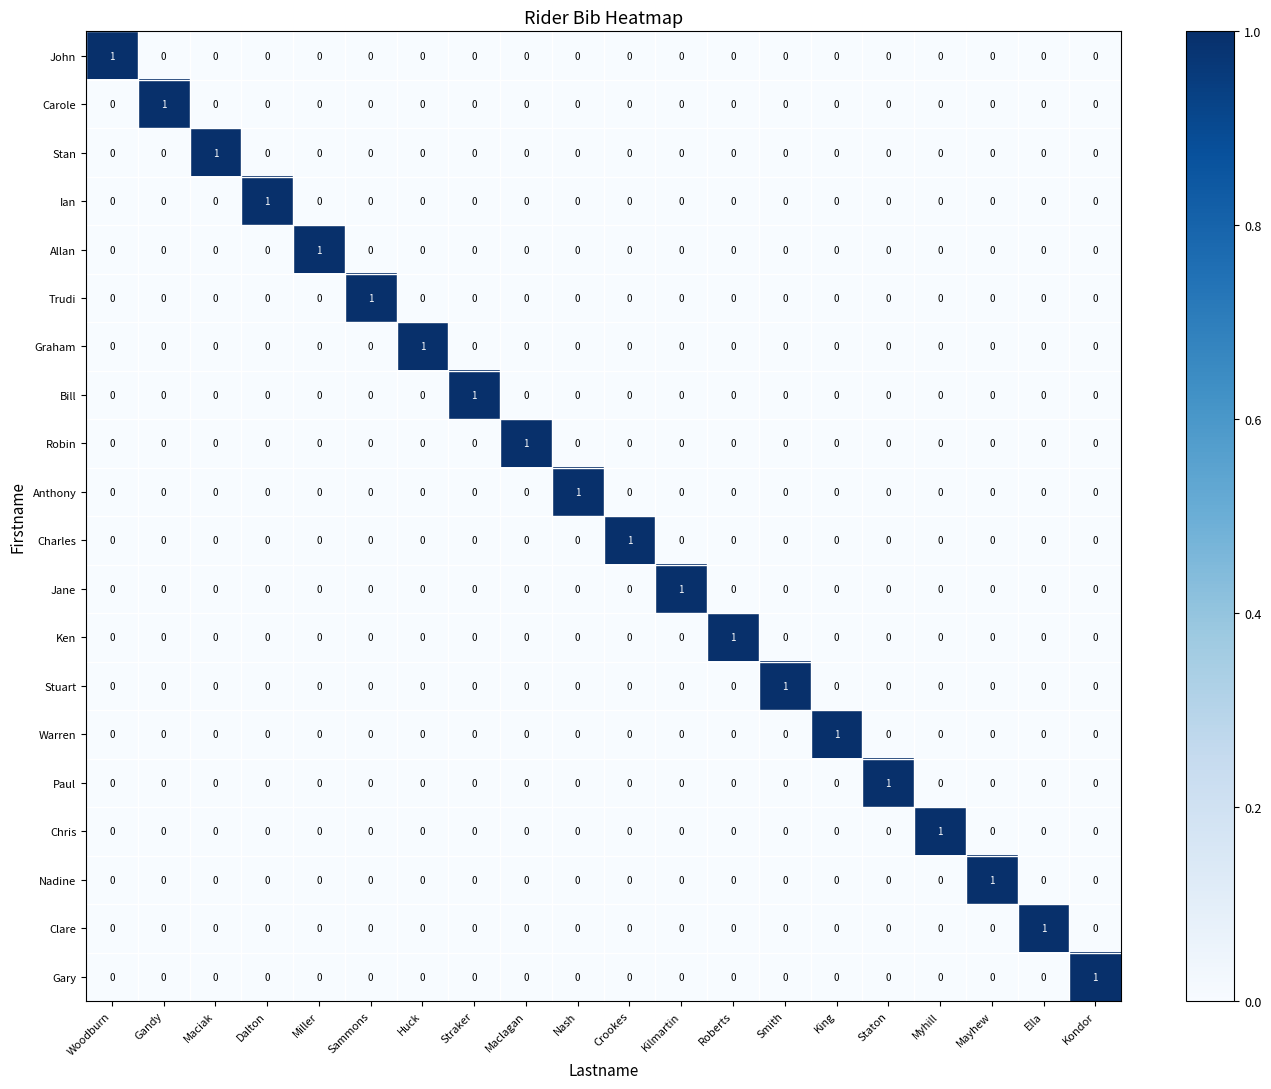

Count the Jane values in the range 0 to 1.

20